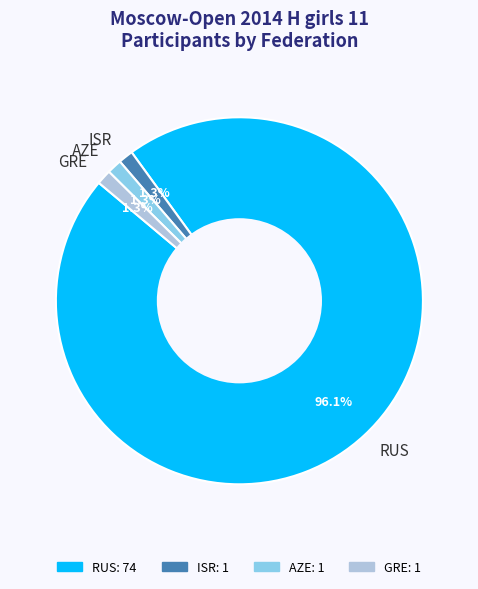

True or false: RUS accounts for 89% of the total.

False